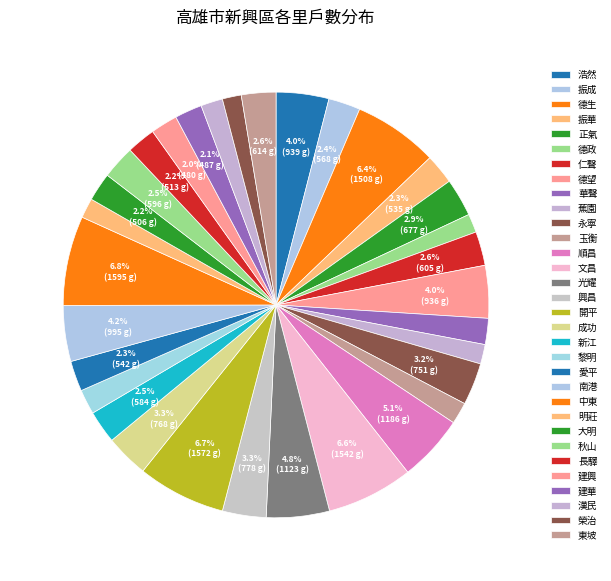

To the nearest percent, what is the average slice percentage?

3%